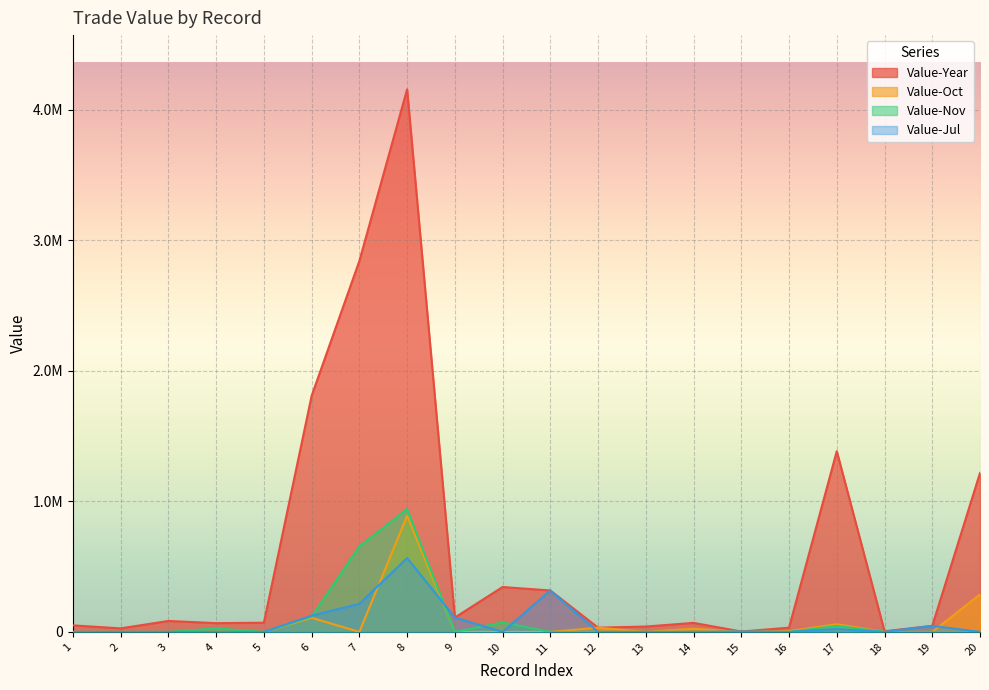

What is the greatest value displayed?

4157699